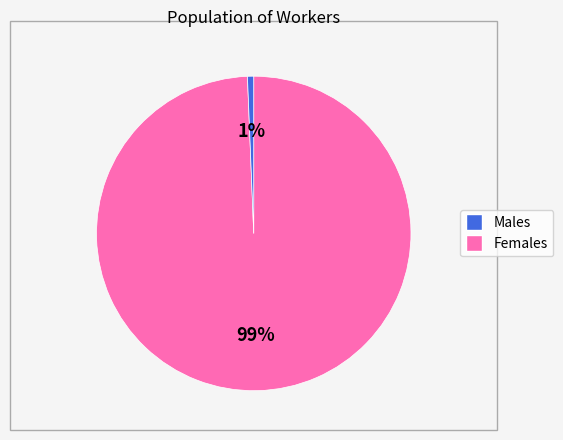

Is there a majority slice in this chart?

Yes